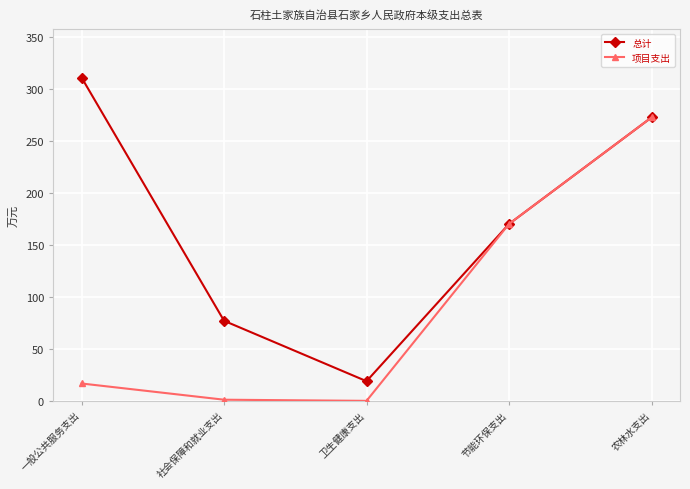

True or false: 总计 has a value of 170.0 at 节能环保支出.

True